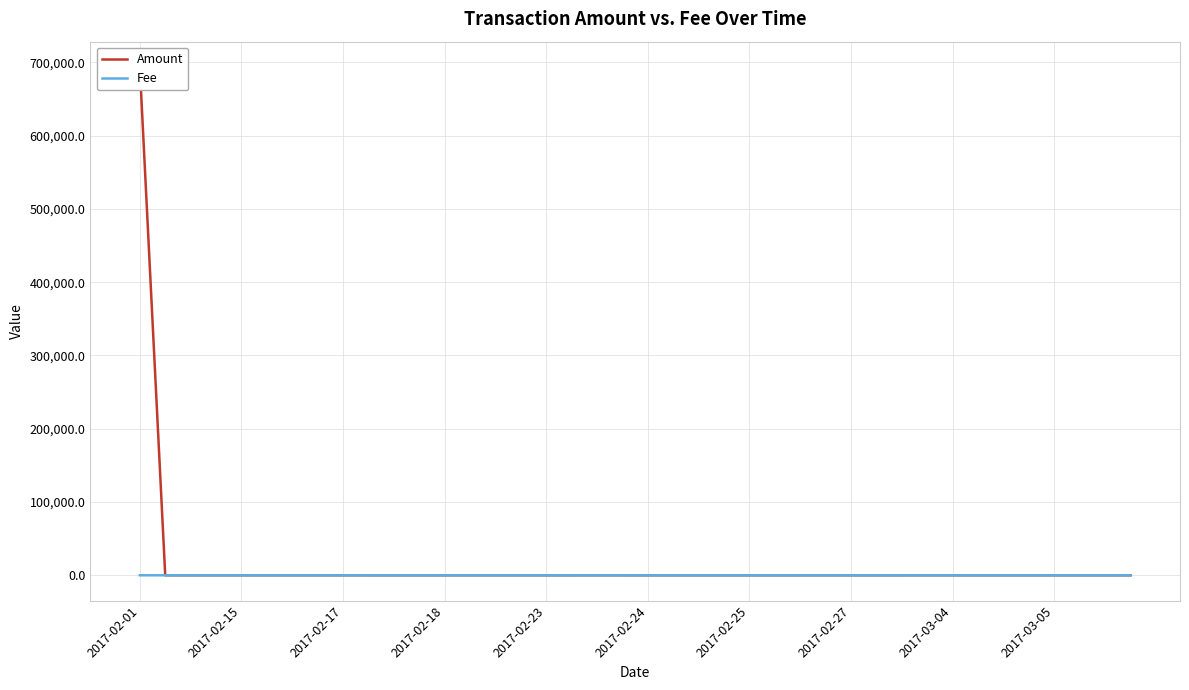

The Fee series shows 4.0 at 25. True or false?

True